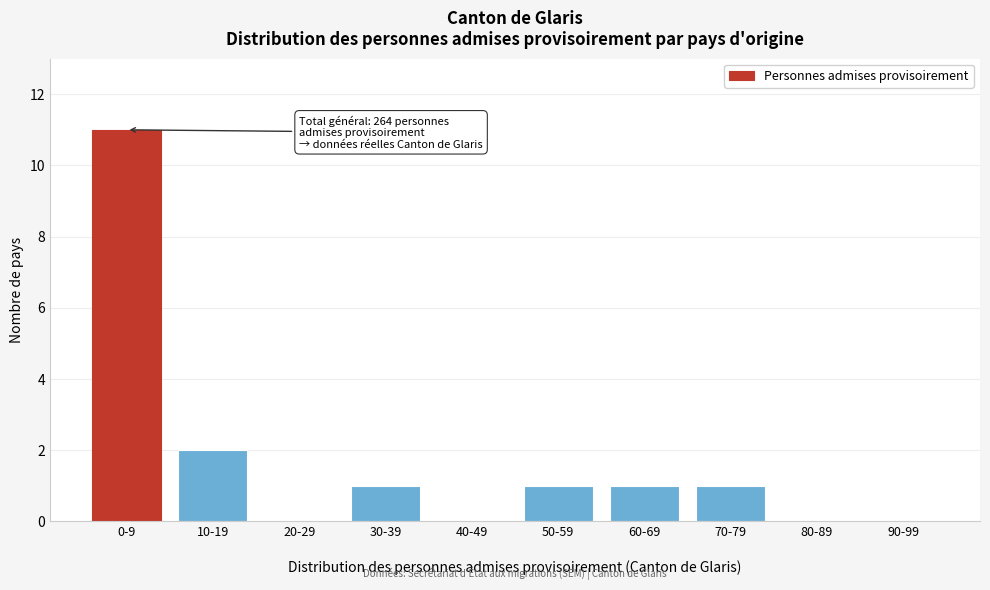

What is the greatest value displayed?

11